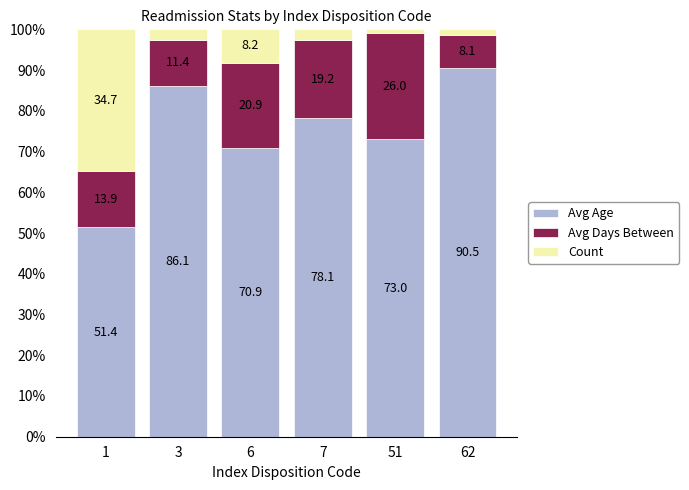

What is the total value across all series at 3?

100.0